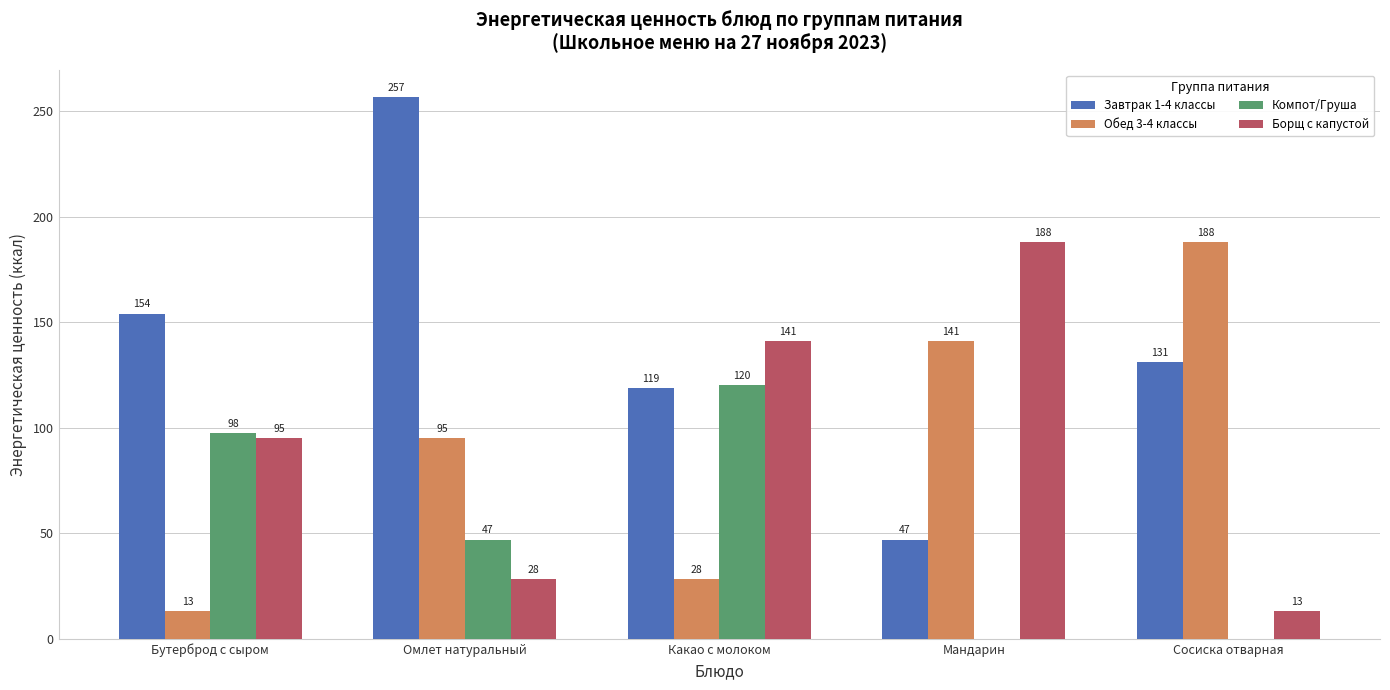

Where does the Компот/Груша series first go above 47?

Бутерброд с сыром